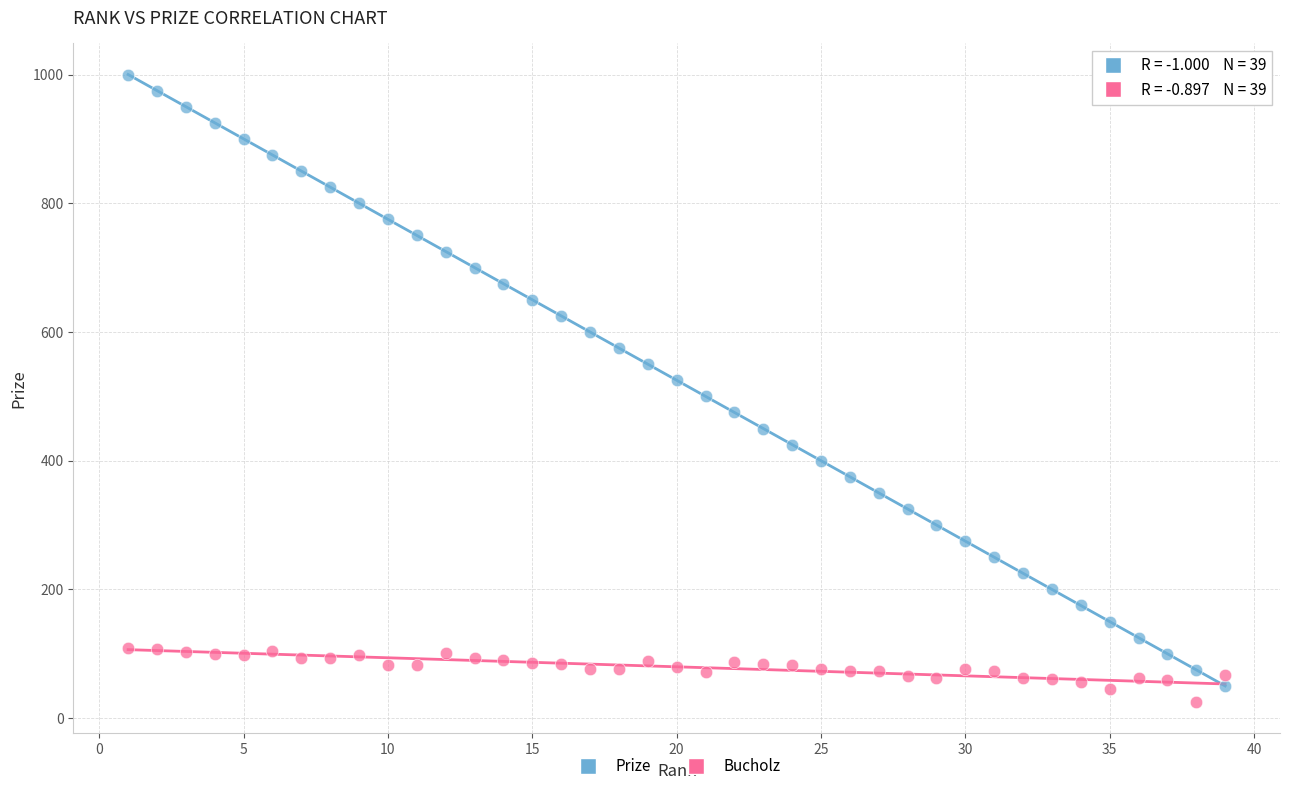

Across all data points, what is the range of X values (max minus min)?

38